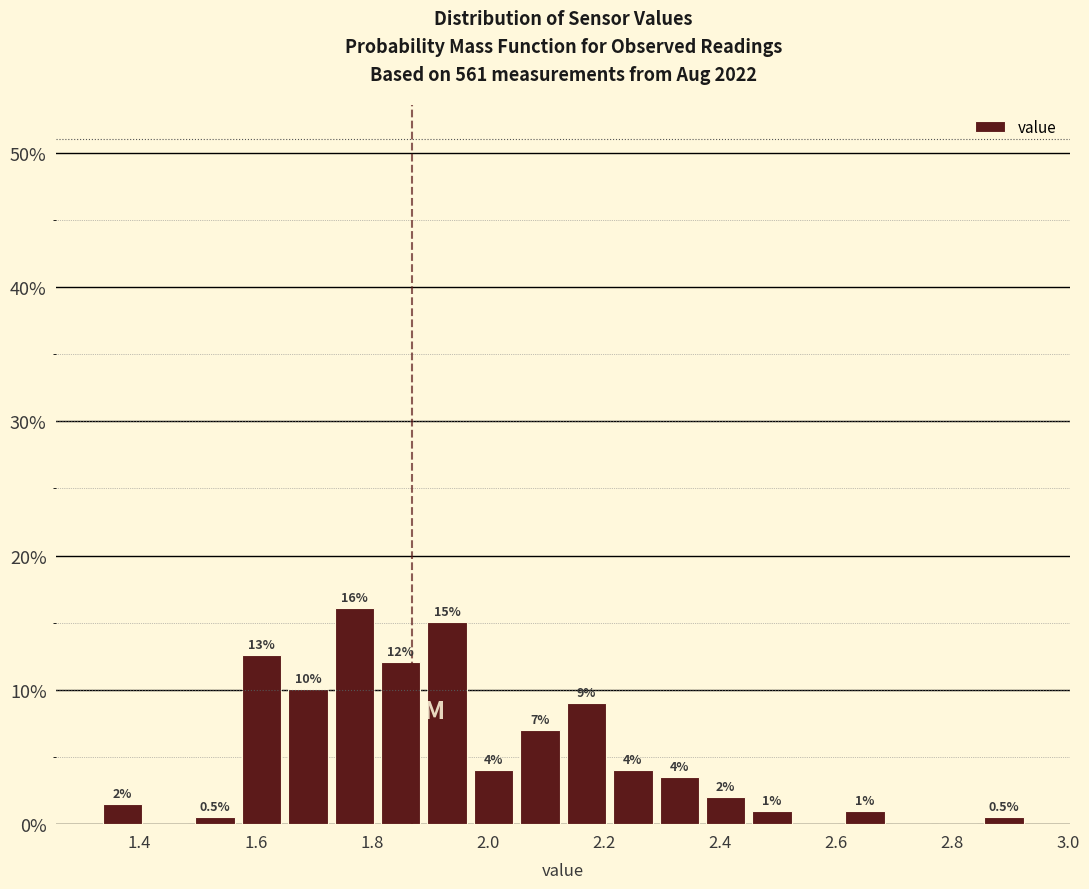

Which range on the x-axis has the tallest bar?

1.73 to 1.81